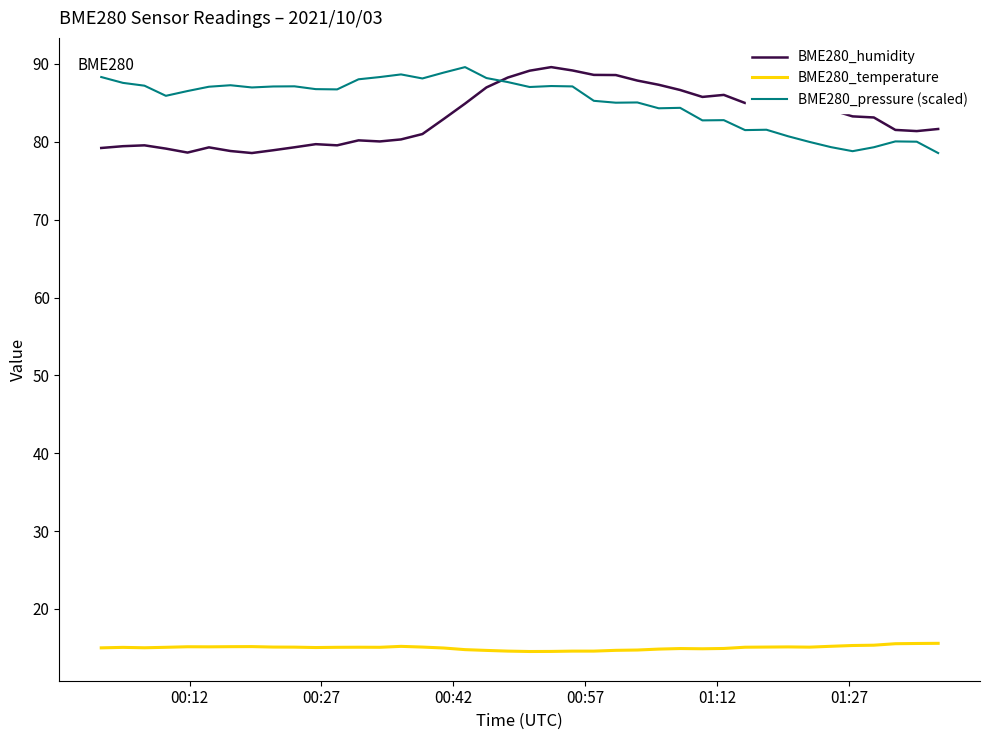

True or false: BME280_temperature and BME280_humidity cross at least once.

False